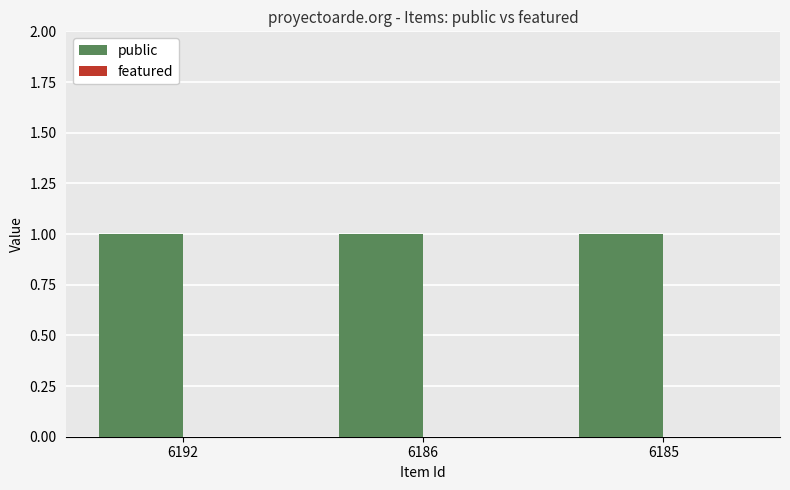

Count the number of data series in this chart.

2